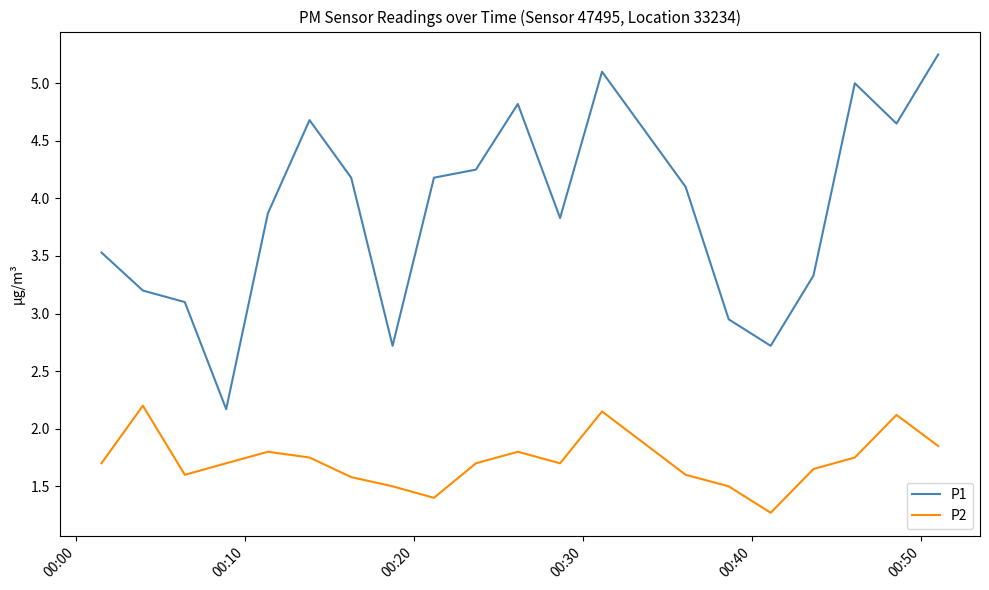

Which series has the largest range (max minus min)?

P1